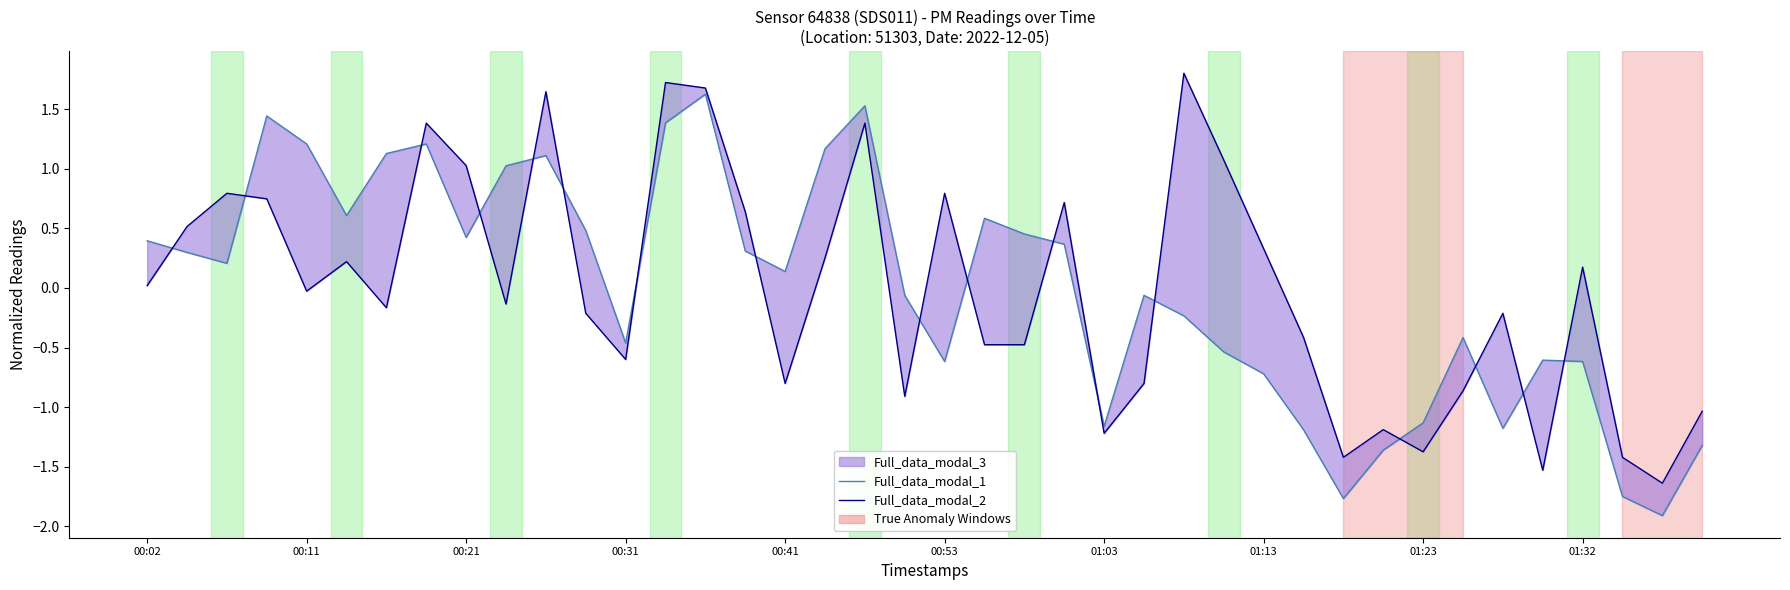

List the series in order of their peak value, lowest first.

Full_data_modal_1, Full_data_modal_2